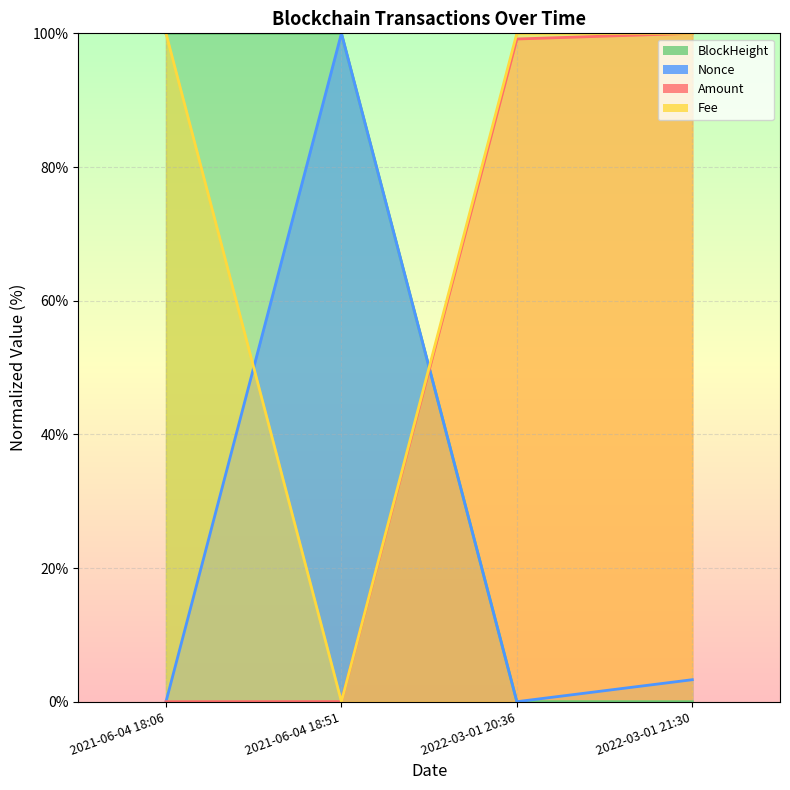

What is the average value of the BlockHeight series?

50.0